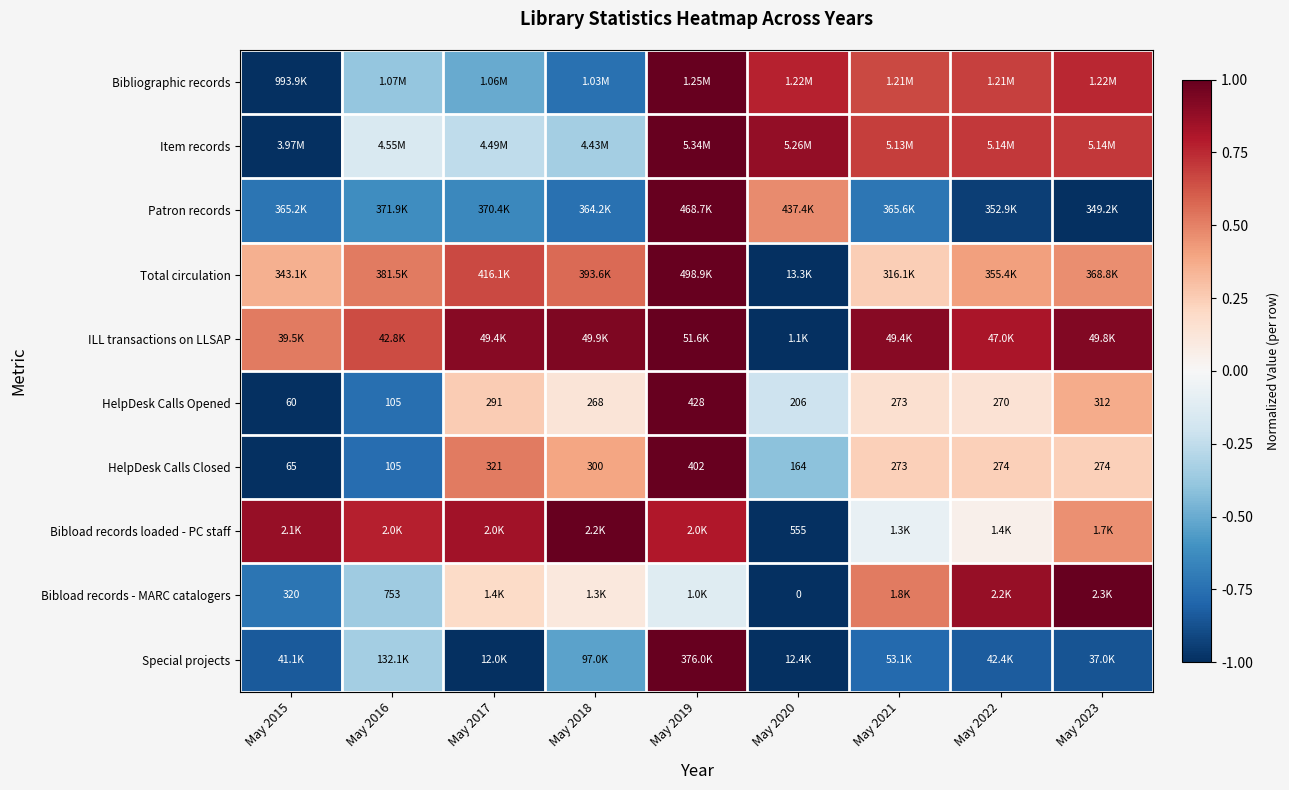

Rank the series at May 2018 from highest to lowest value.

Bibload records loaded - PC staff, ILL transactions on LLSAP, Total circulation, HelpDesk Calls Closed, HelpDesk Calls Opened, Bibload records - MARC catalogers, Item records, Special projects, Bibliographic records, Patron records